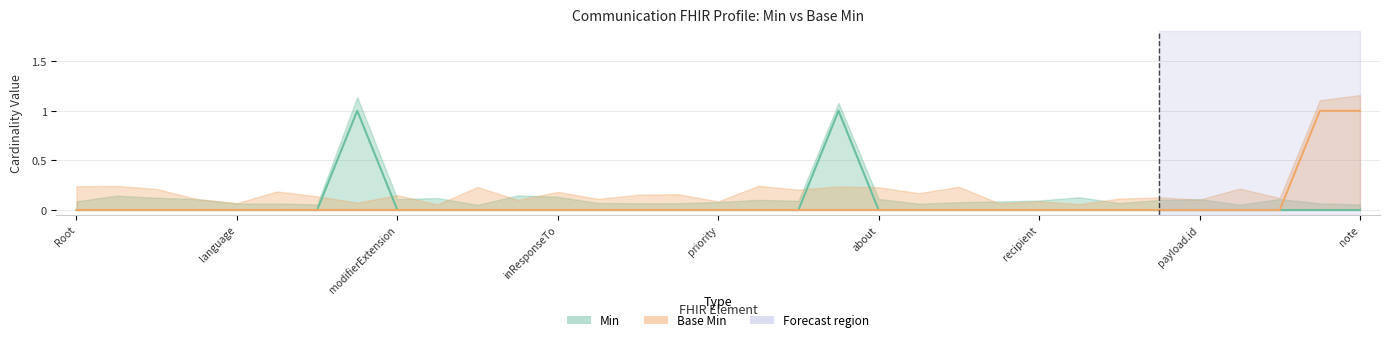

What is the label of the 25th point from the right?

modifierExtension